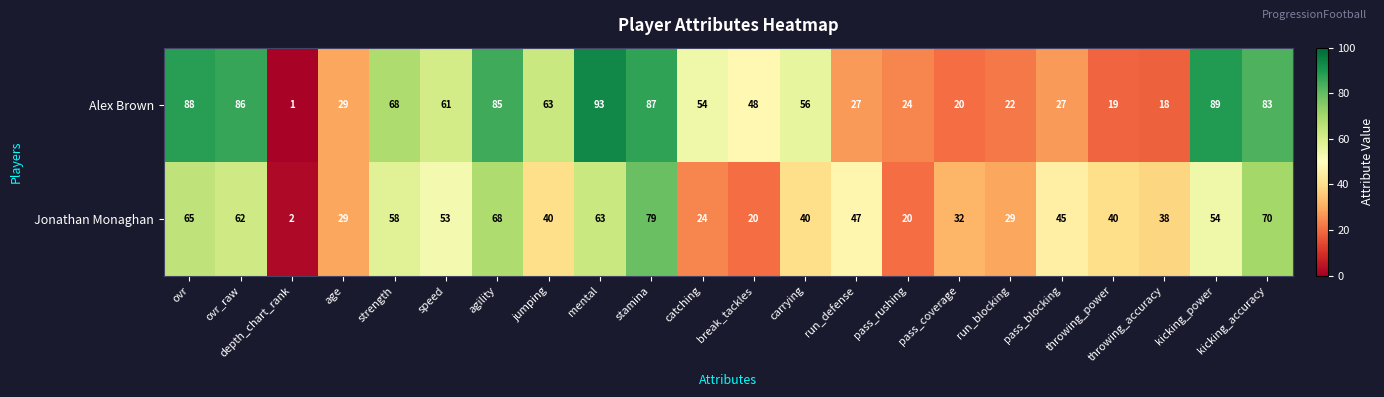

What is the total value across all series at jumping?

103